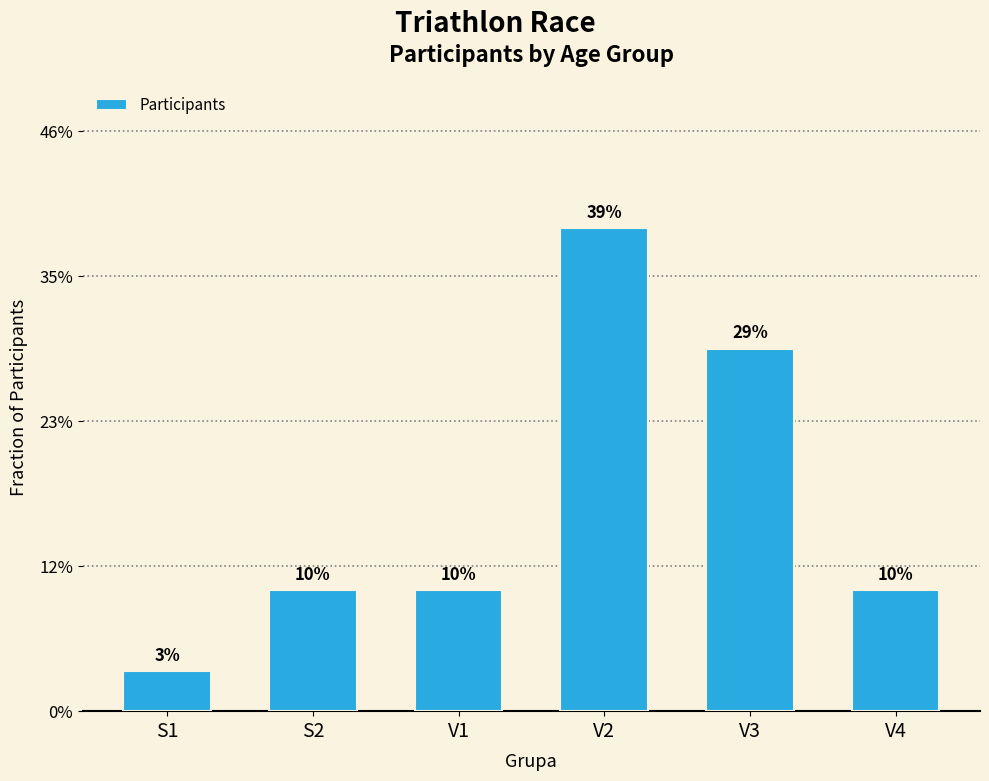

Are the bars grouped side by side (vs. stacked)?

No